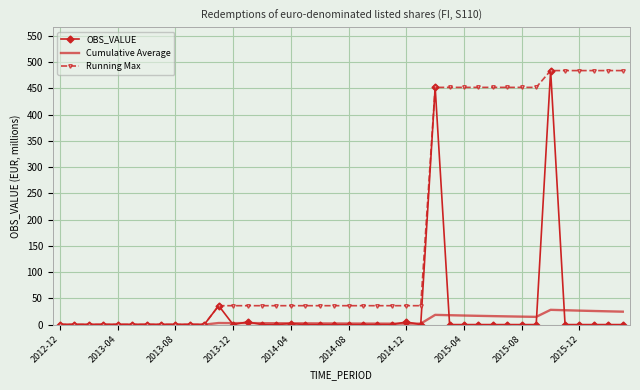

What is the greatest value displayed?

484.0